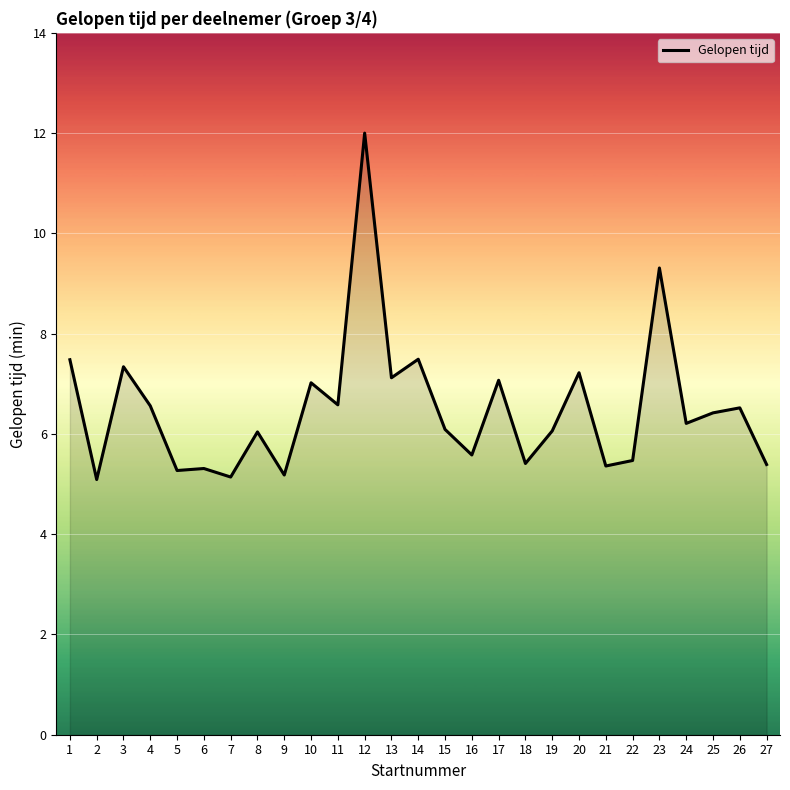

What is the approximate value at 18?

5.4